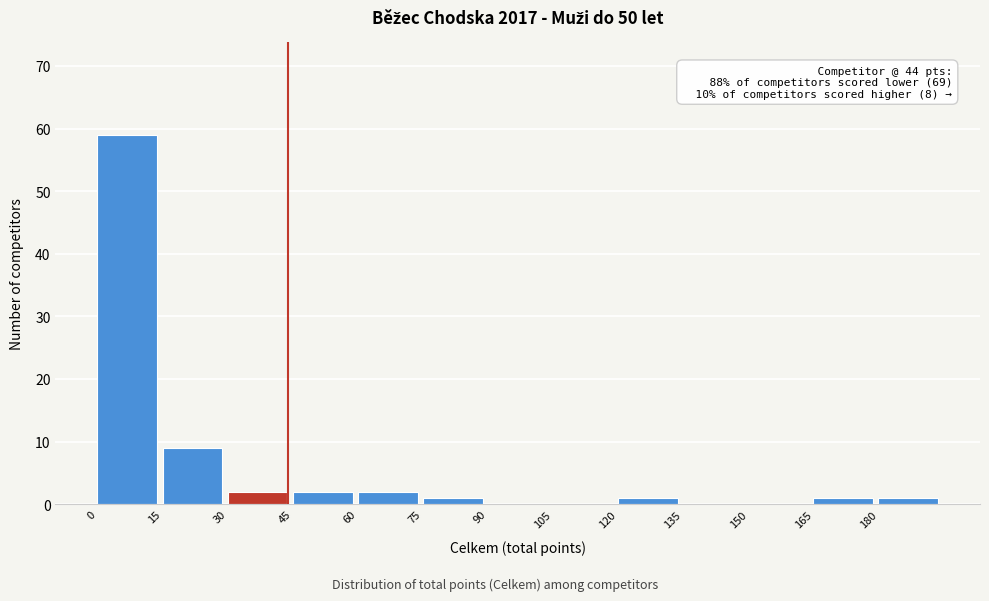

Which range on the x-axis has the tallest bar?

0 to 15